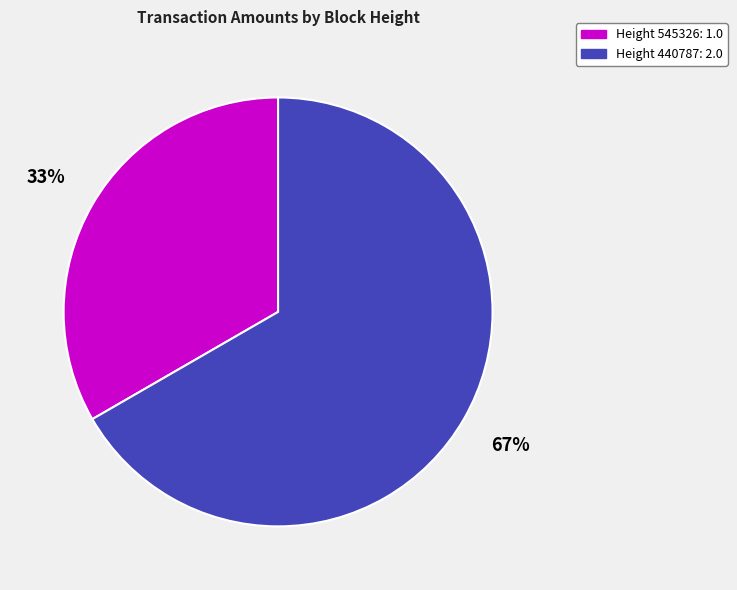

To the nearest percent, what is the average slice percentage?

50%